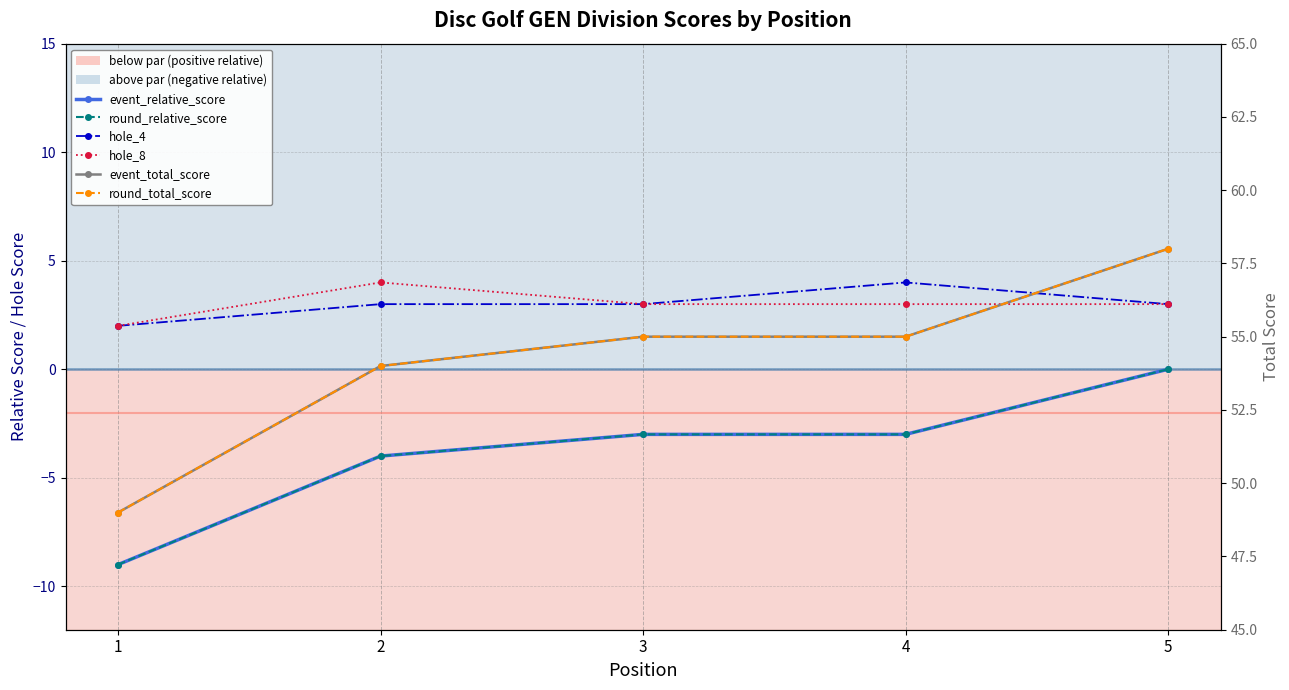

What is the difference between the maximum and minimum values in the event_relative_score series?

9